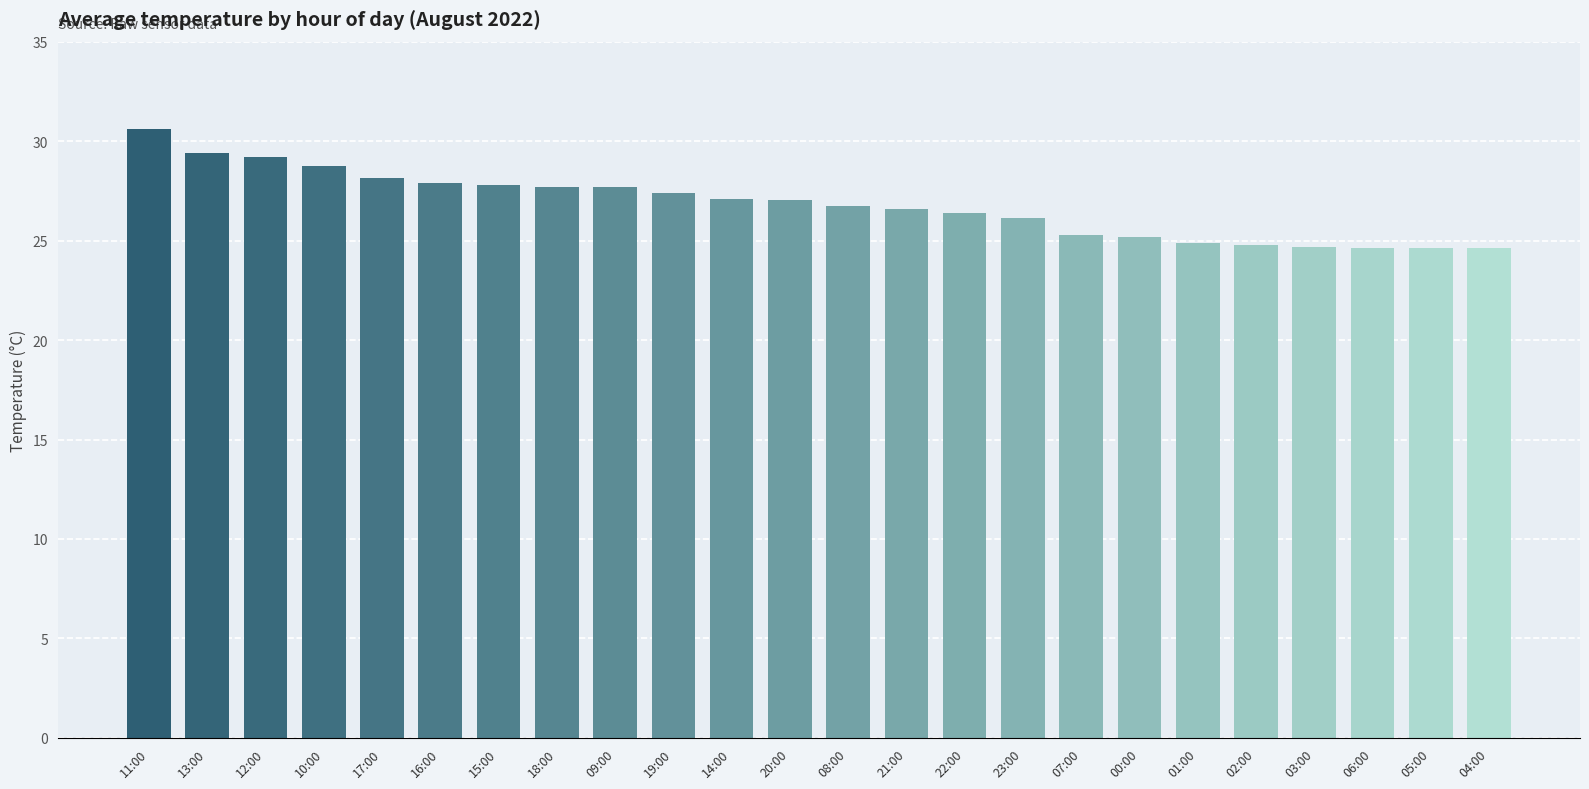

What is the label of the 2nd bar from the right?

05:00